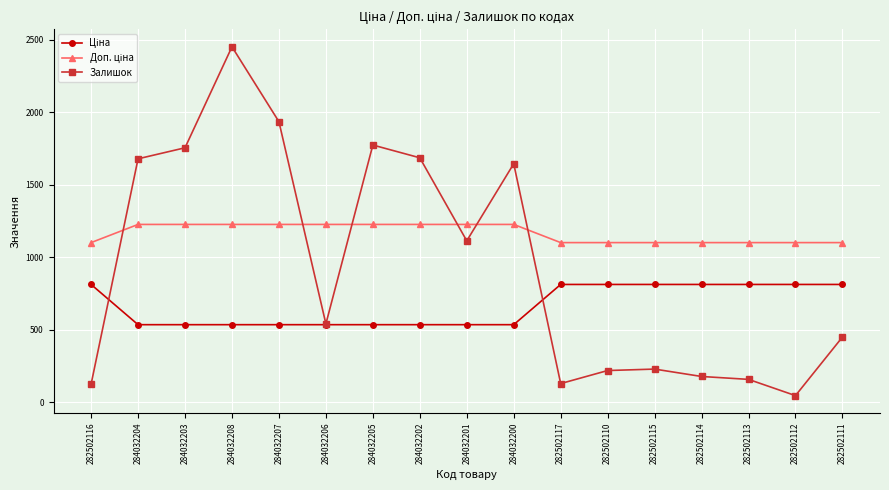

At which category does Залишок reach its first local peak?

284032208